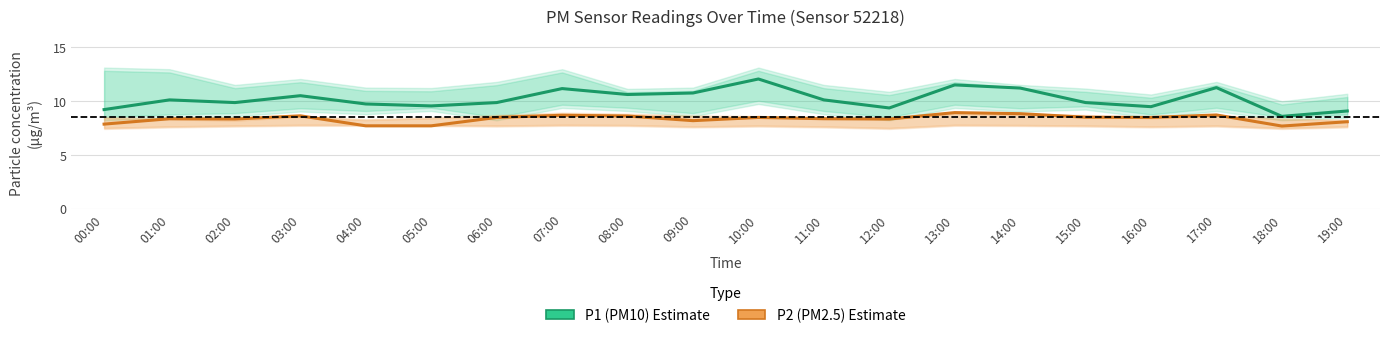

How many values in the P2 (PM2.5) series exceed 8?

16